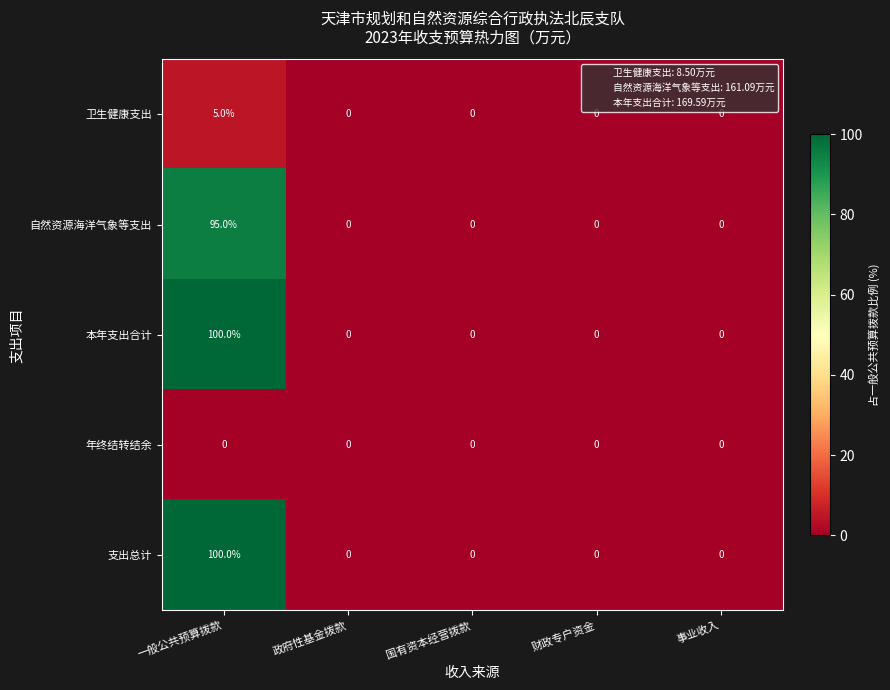

True or false: 自然资源海洋气象等支出 has a value of 0 at 国有资本经营拨款.

True